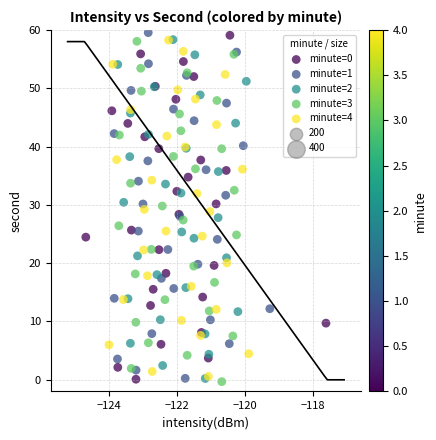

Which series has the largest Y range (max minus min)?

minute=1